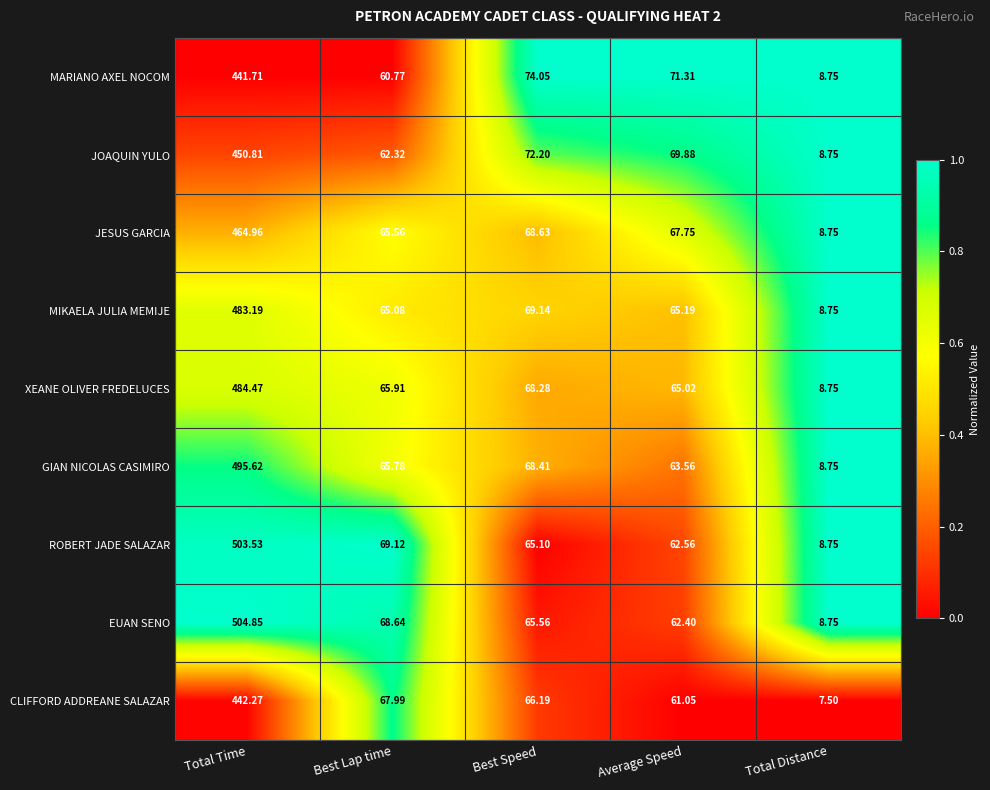

How many data points does each series have?

5